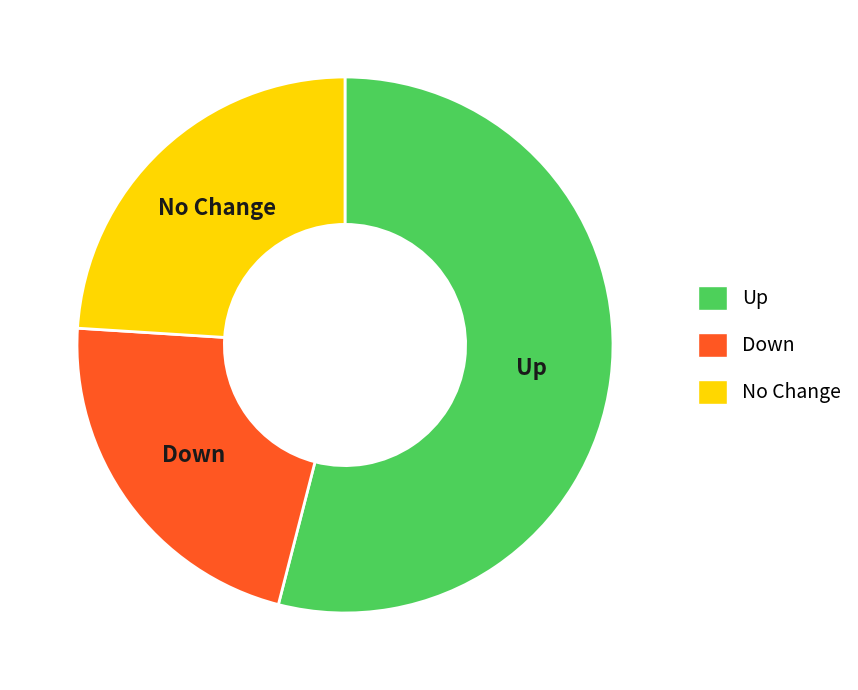

Does any single category account for the majority?

Yes